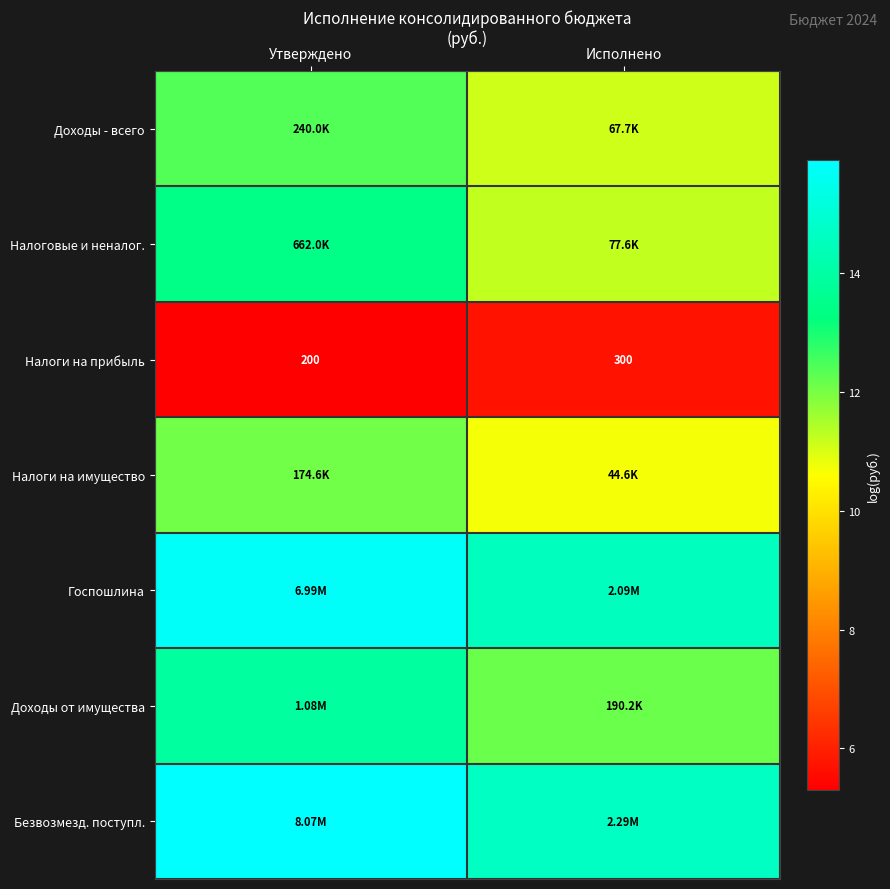

Which category has the highest value in the Налоги на прибыль series?

Исполнено